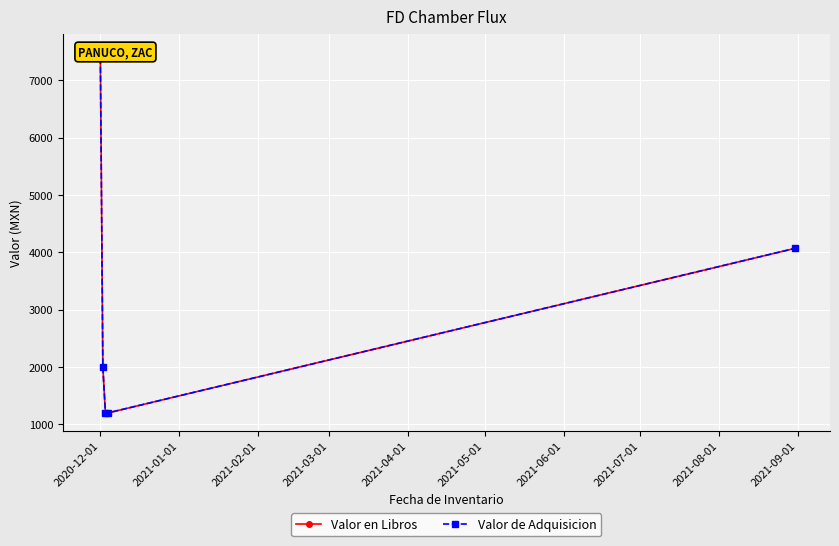

Which series has the widest spread of values?

Valor en Libros